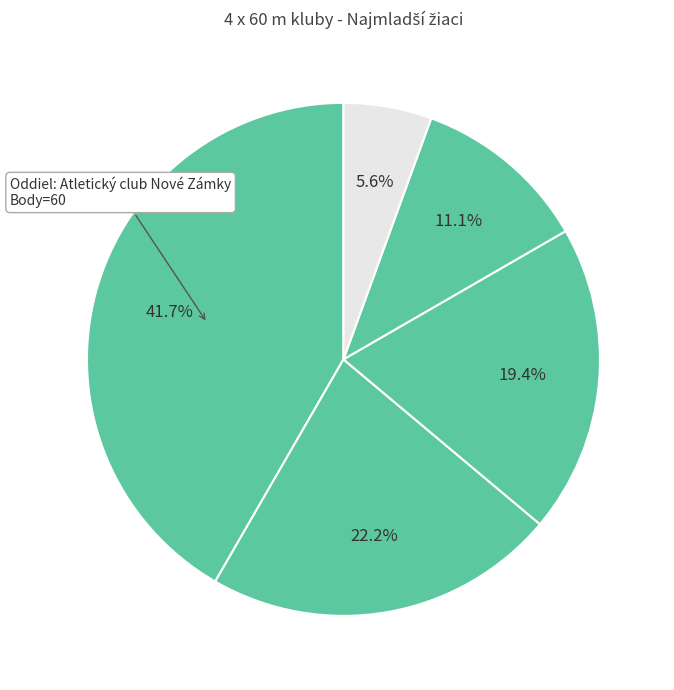

How many slices are in this pie chart?

5